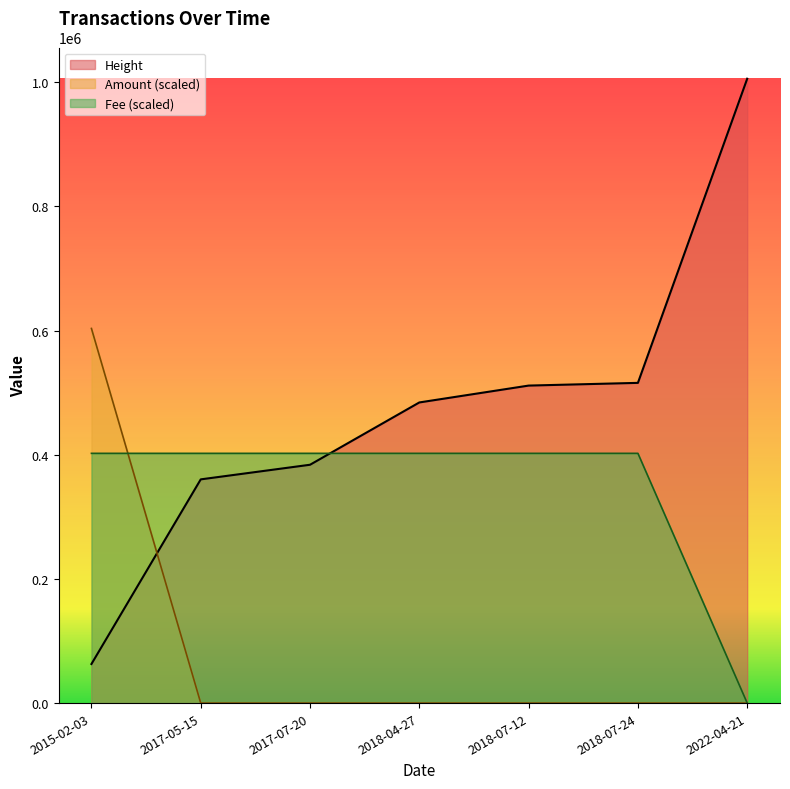

What is the difference between the second highest and minimum values in the Fee series?

402224.0